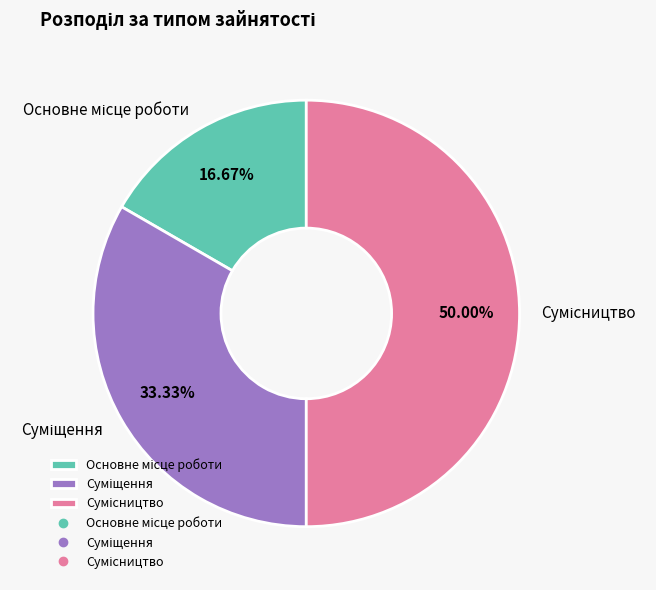

How many segments does this pie chart have?

3